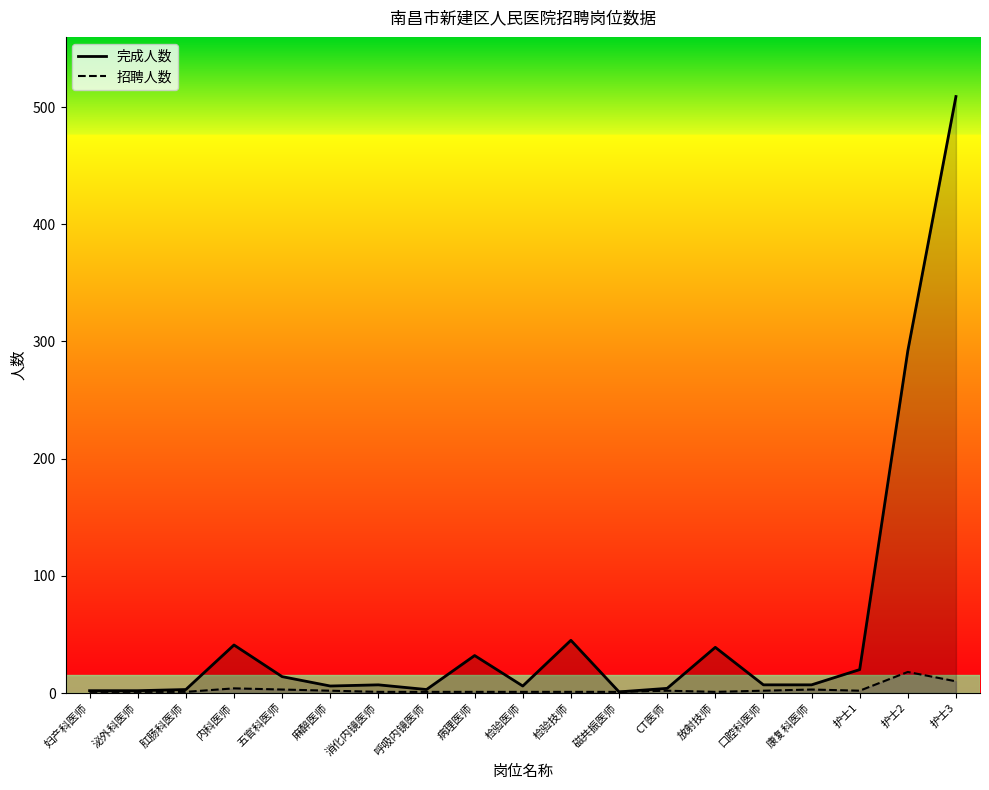

Which series changed the most between 放射技师 and 护士2?

完成人数